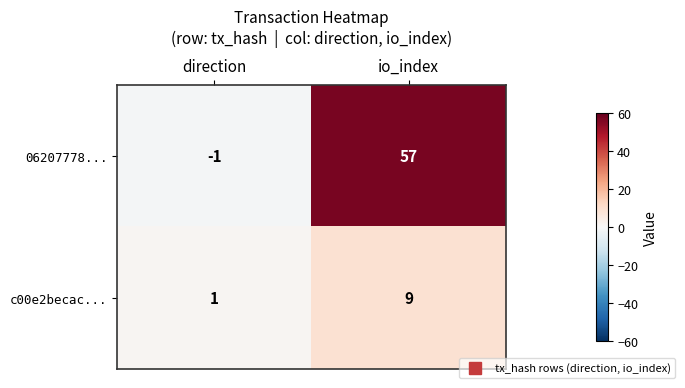

What is the difference between the maximum and minimum values in the 06207778... series?

58